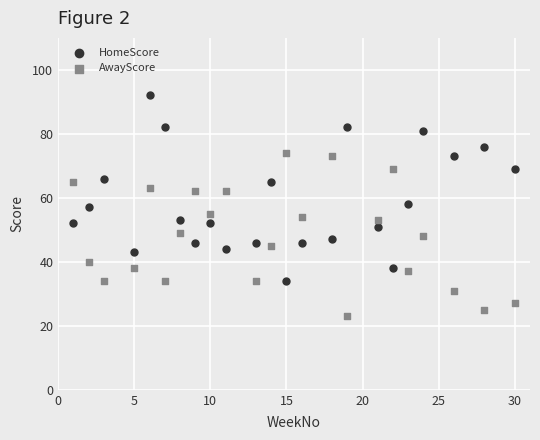

Which series contains the highest Y value?

HomeScore